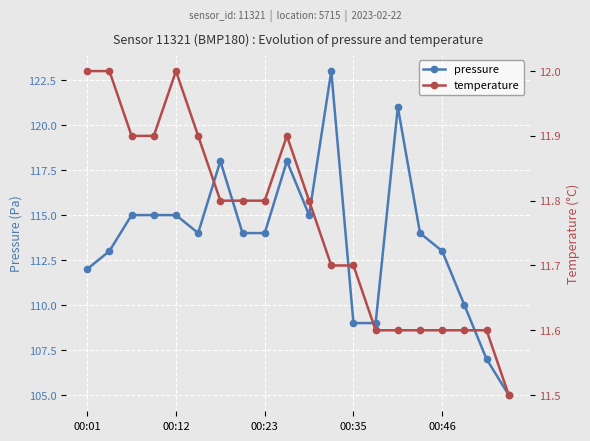

Where is the first local minimum for pressure?

5